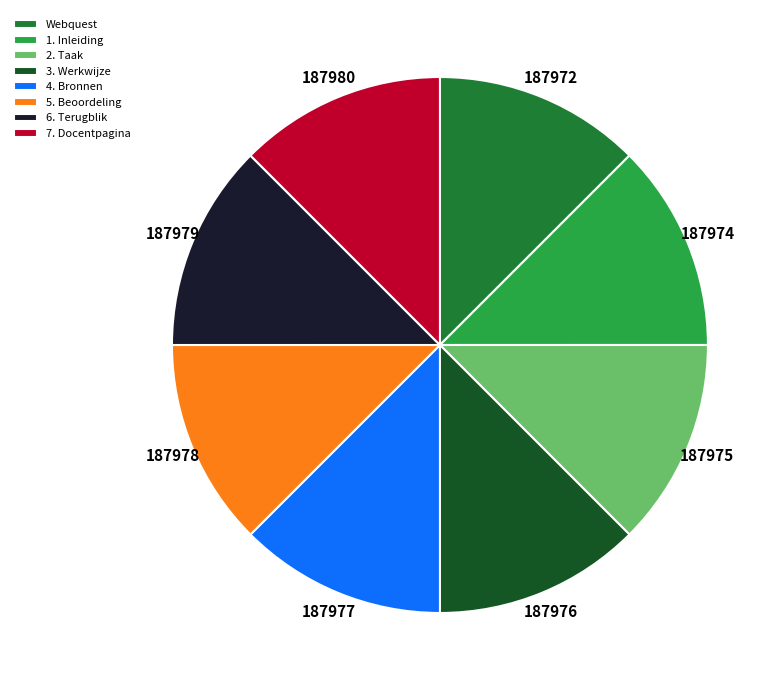

The 7. Docentpagina slice represents 13% of the pie. True or false?

True